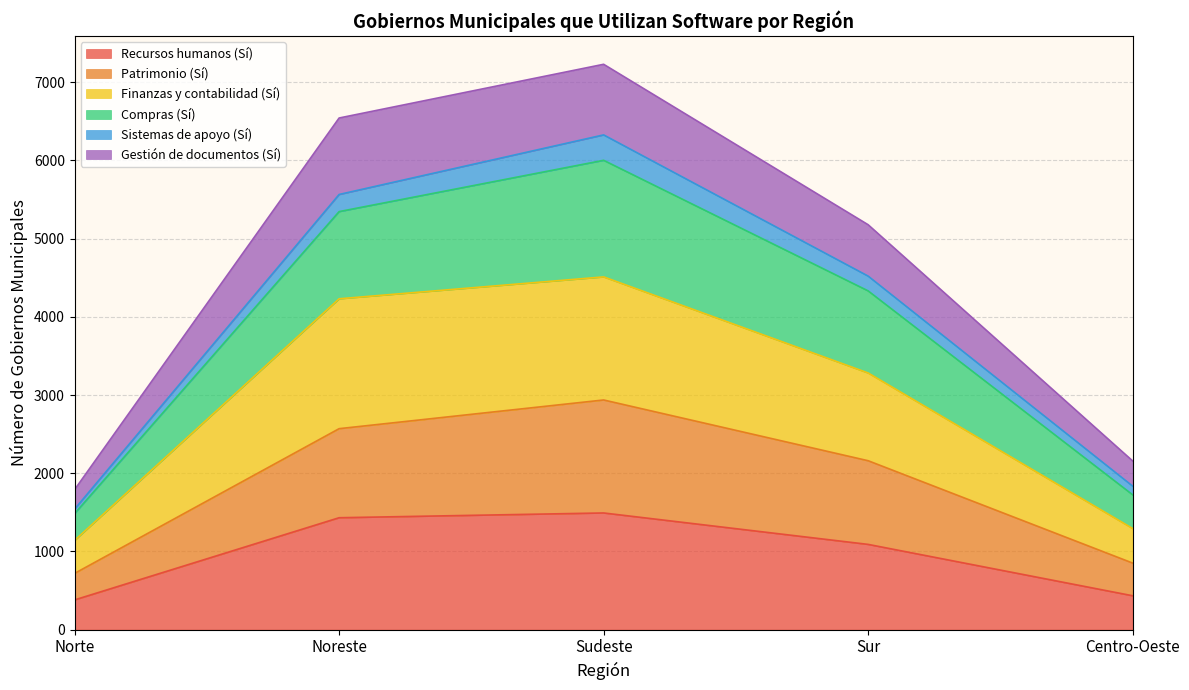

True or false: Patrimonio (Sí) has more than 1 points higher than both neighbors.

False